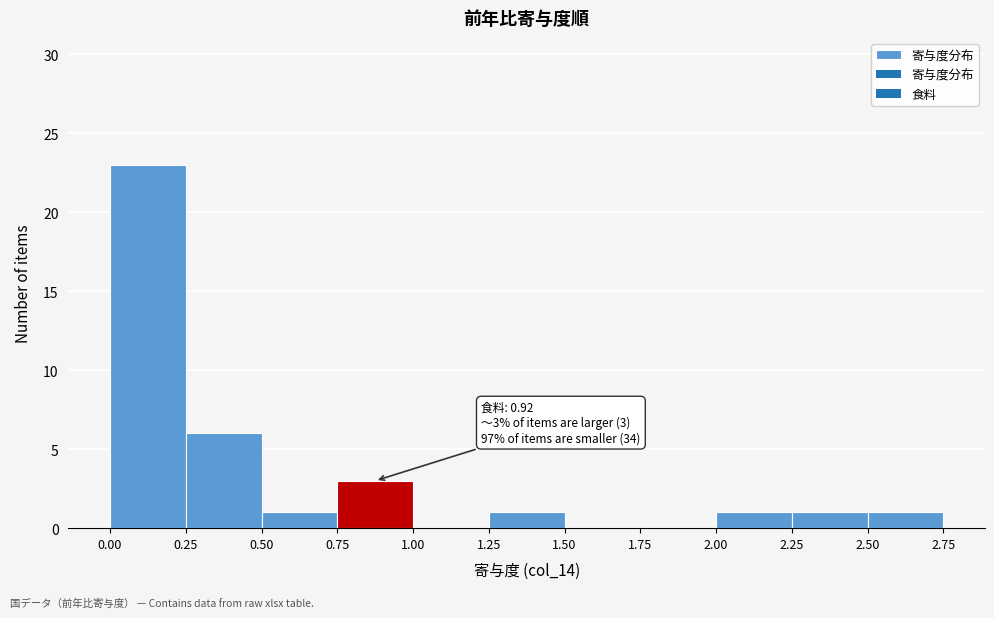

Which range on the x-axis has the tallest bar?

0.00 to 0.25